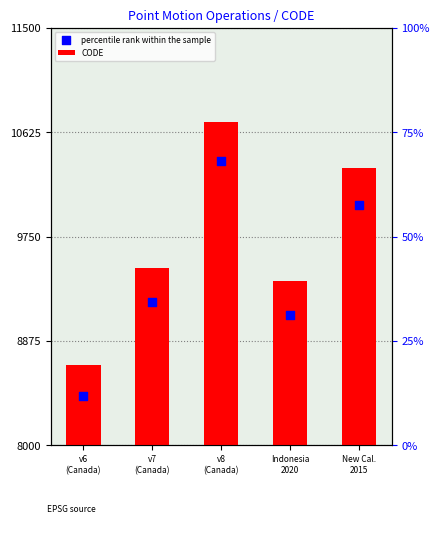

At which category is the sum across all series the highest?

v8
(Canada)